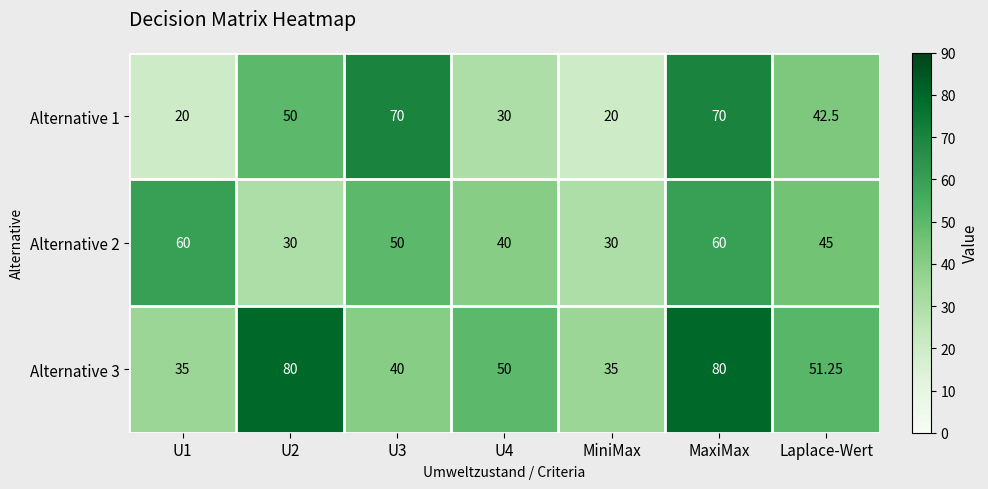

At which label is Alternative 3 closest to 57?

Laplace-Wert